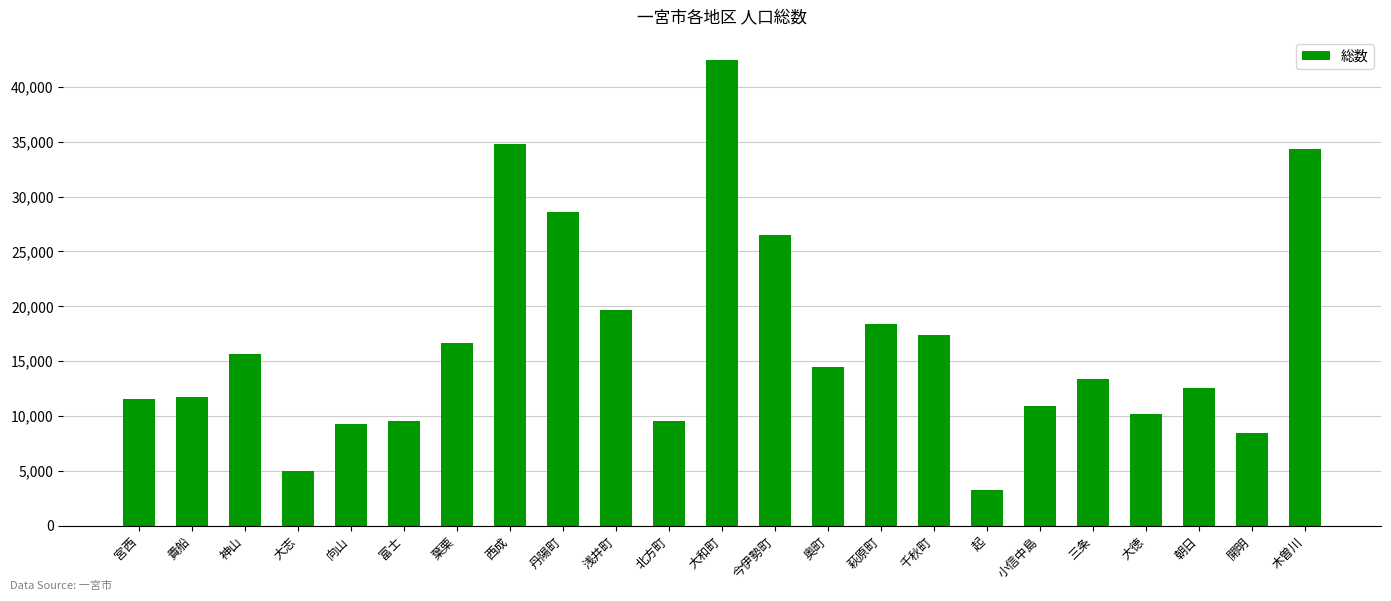

Are the bars horizontal?

No